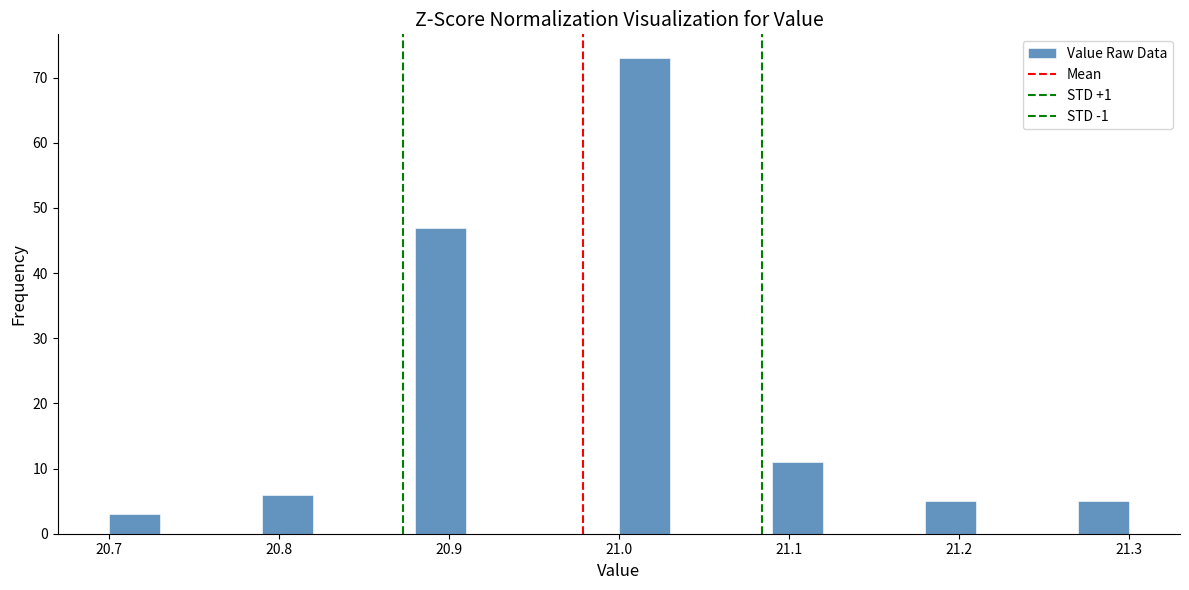

Around what value on the x-axis is the tallest bar? Give the approximate position of its centre, as read against the axis.

21.02